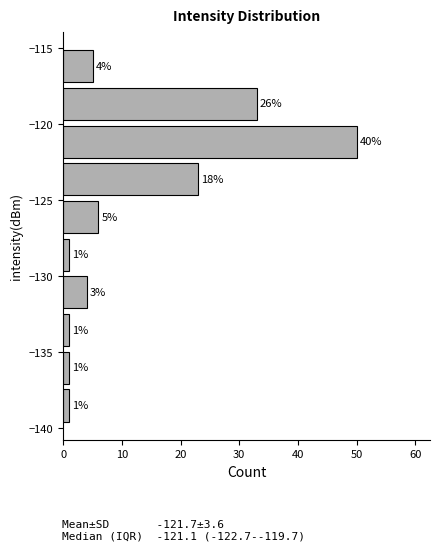

Over which range of the y-axis is the bar longest?

-122.5 to -120.0